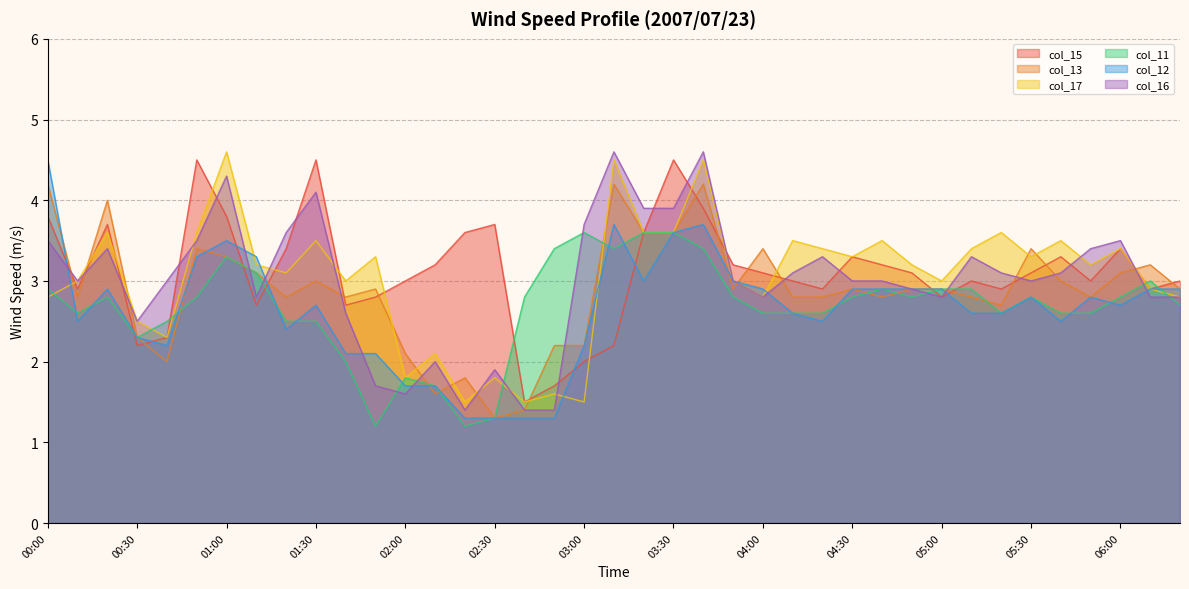

List the series in order of their peak value, lowest first.

col_11, col_13, col_15, col_12, col_17, col_16